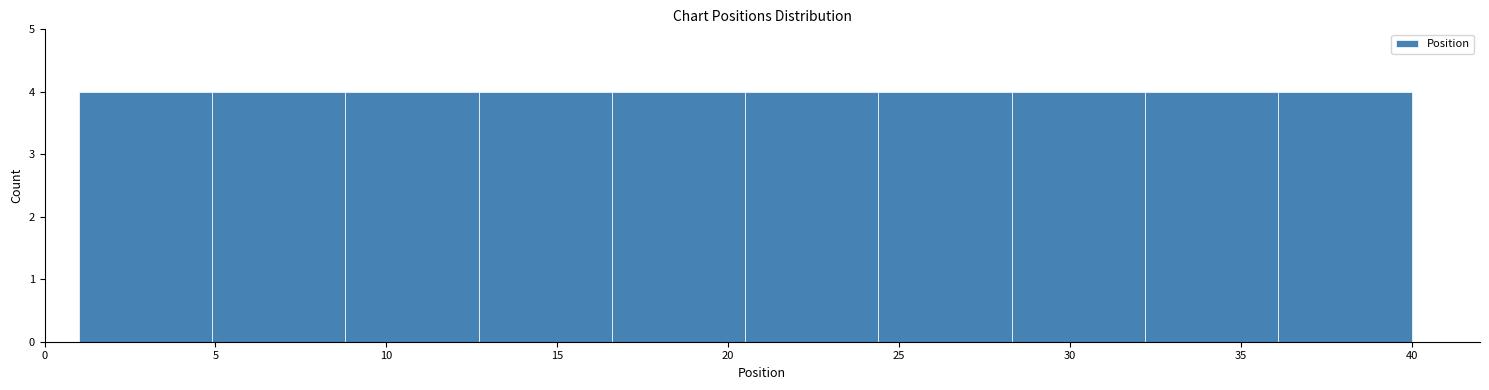

Reading left to right, list every bar in this chart as the range it spans on the x-axis followed by its height. Neither the bar edges nor the heights are printed on the chart, so give them approximately, as read against the axes.

1.0 to 4.9: 4
4.9 to 8.8: 4
8.8 to 12.7: 4
12.7 to 16.6: 4
16.6 to 20.5: 4
20.5 to 24.4: 4
24.4 to 28.3: 4
28.3 to 32.2: 4
32.2 to 36.1: 4
36.1 to 40.0: 4